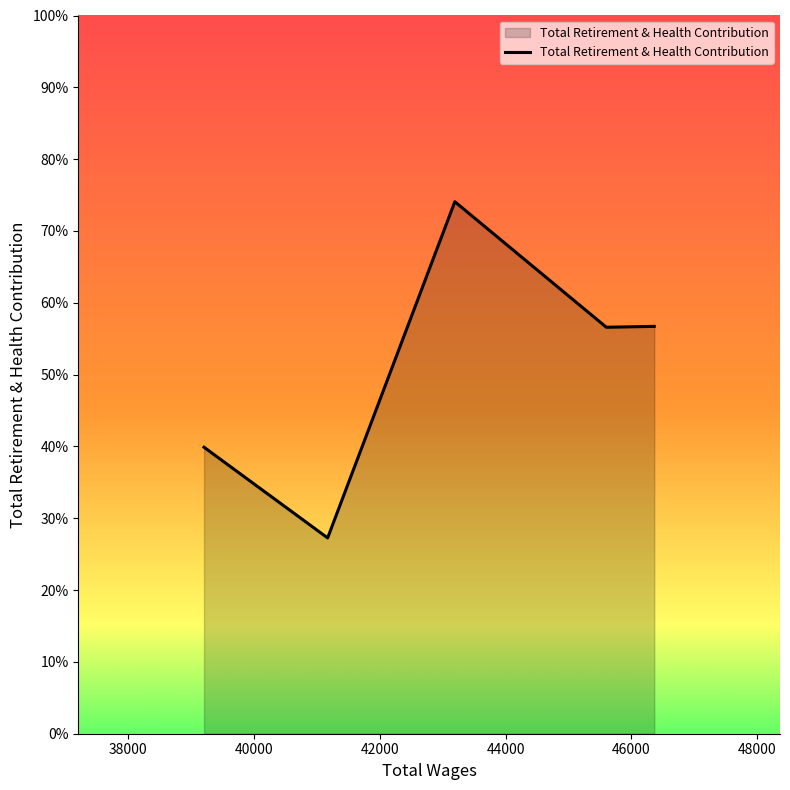

Does the chart have visible grid lines?

No